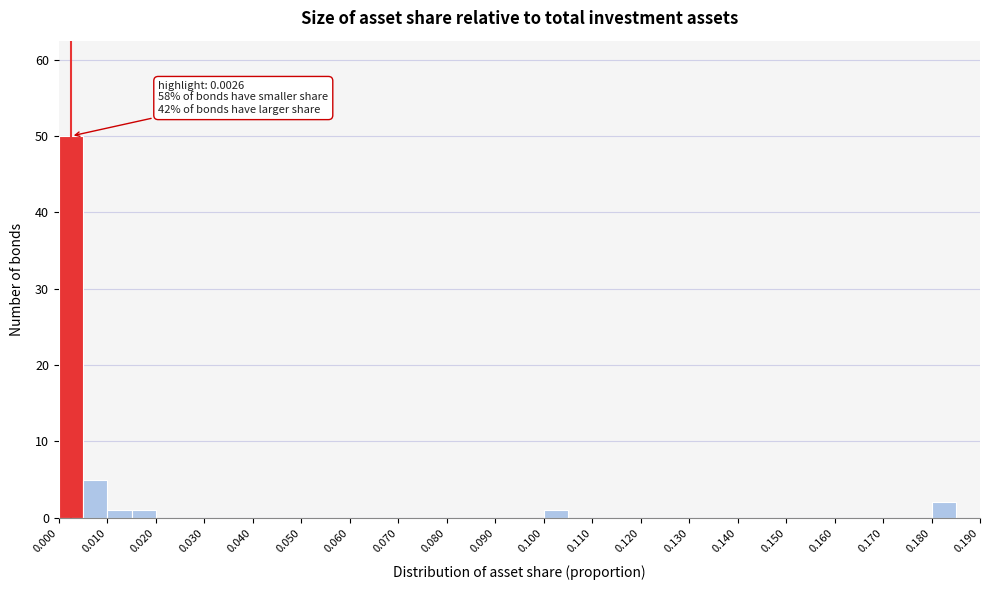

Over which range of the x-axis is the bar tallest?

0.000 to 0.005